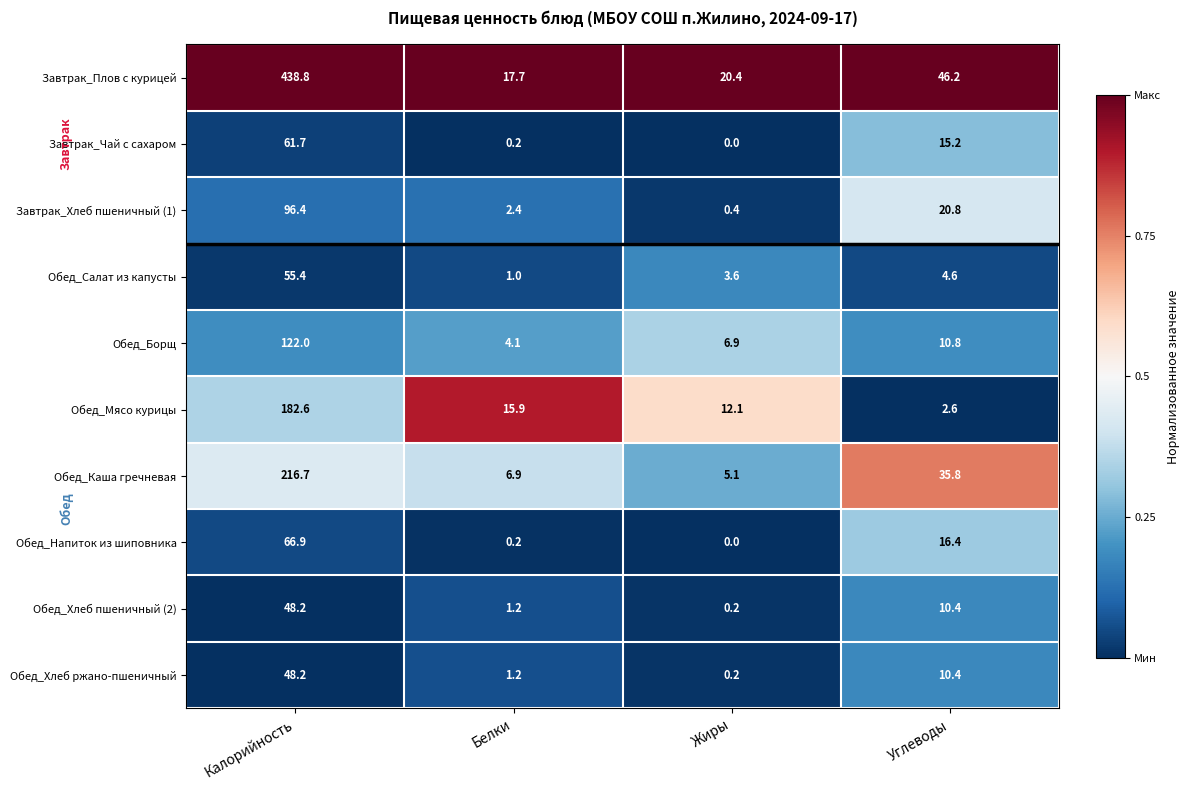

True or false: Обед_Хлеб пшеничный (2) has a value of 0.2 at Жиры.

True